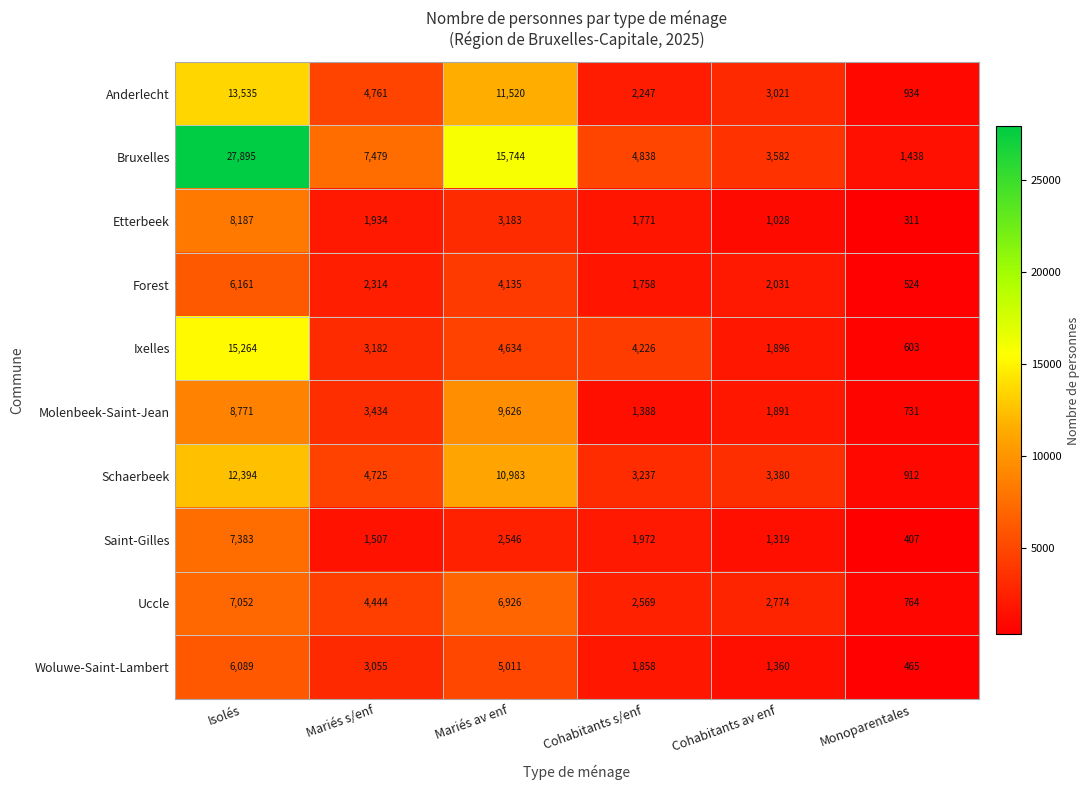

What is the total value across all series at Monoparentales?

7089